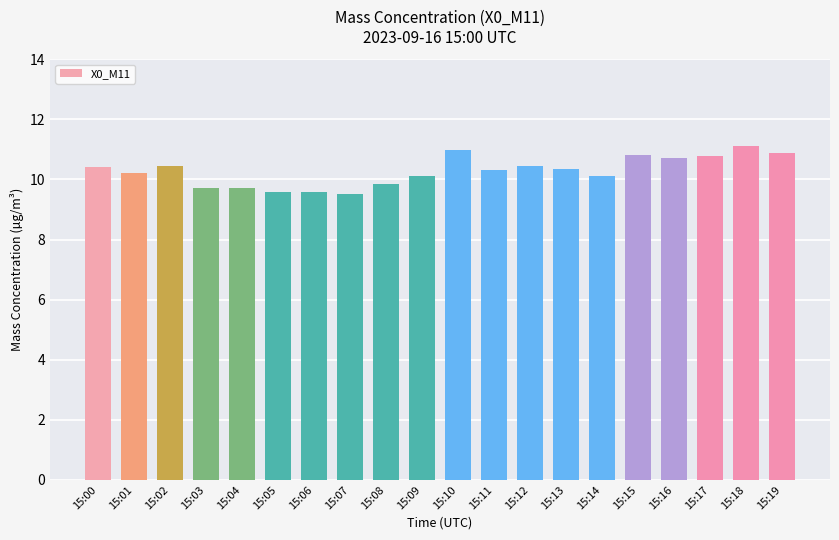

How many series are shown in this chart?

1